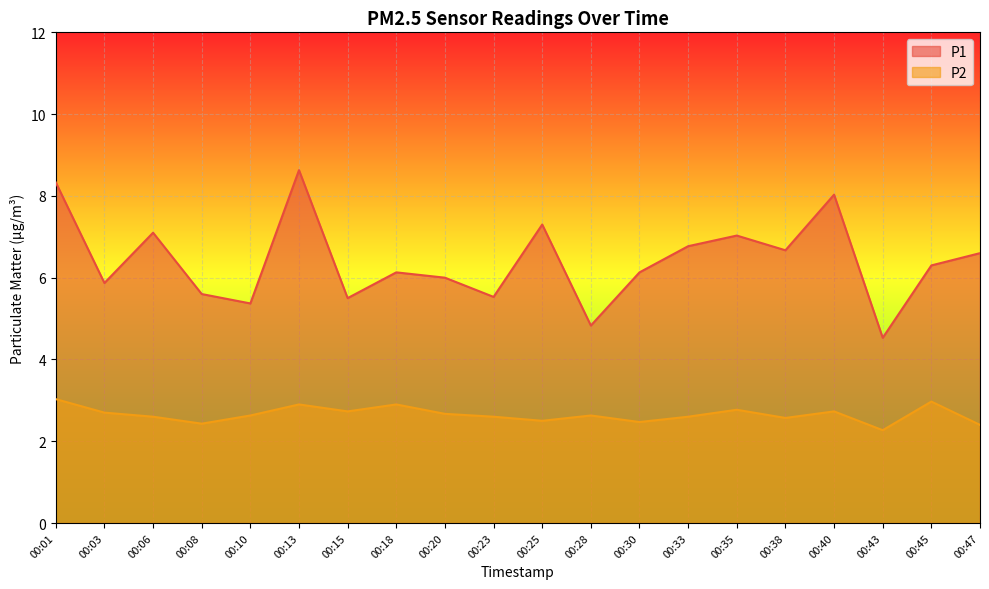

What is the average value of the P2 series?

2.7